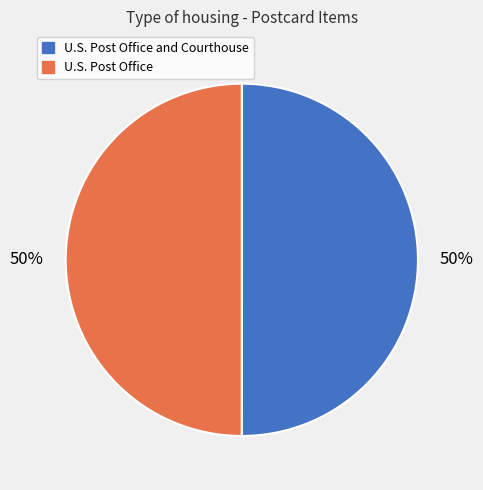

Rank the categories by value from lowest to highest.

U.S. Post Office, U.S. Post Office and Courthouse